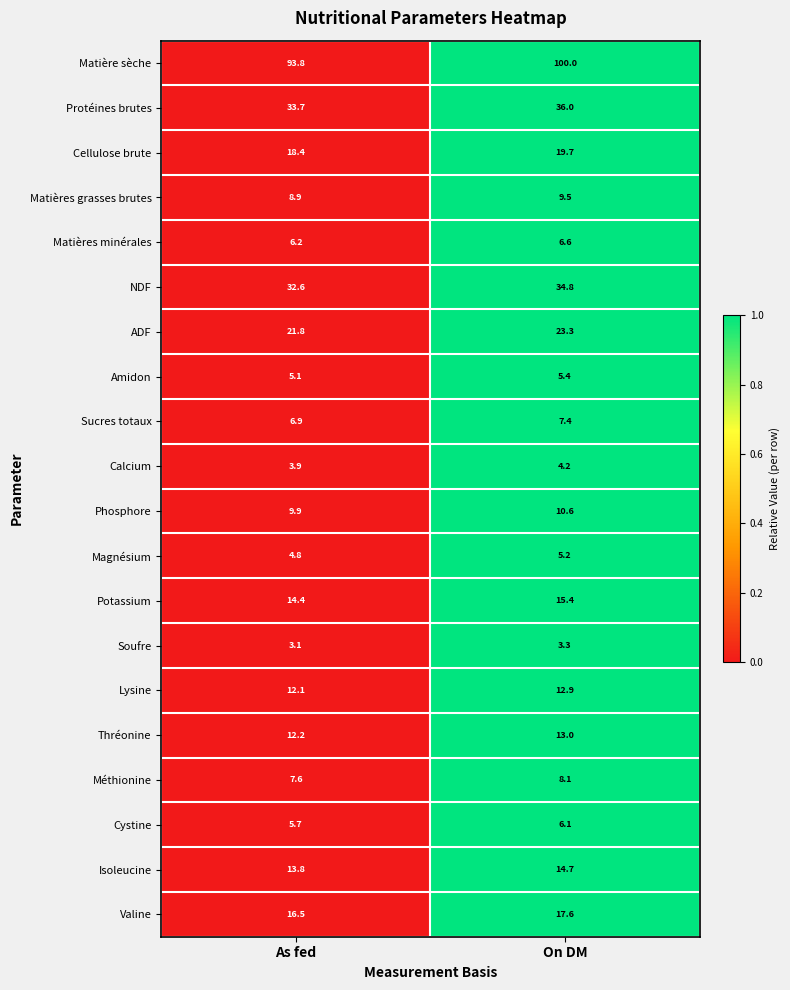

The NDF series shows 58.3 at As fed. True or false?

False